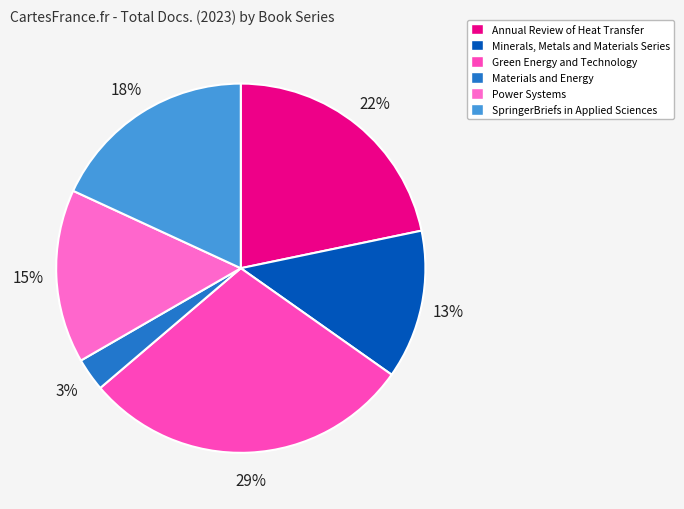

Do Materials and Energy and SpringerBriefs in Applied Sciences together represent more than half of the pie?

No